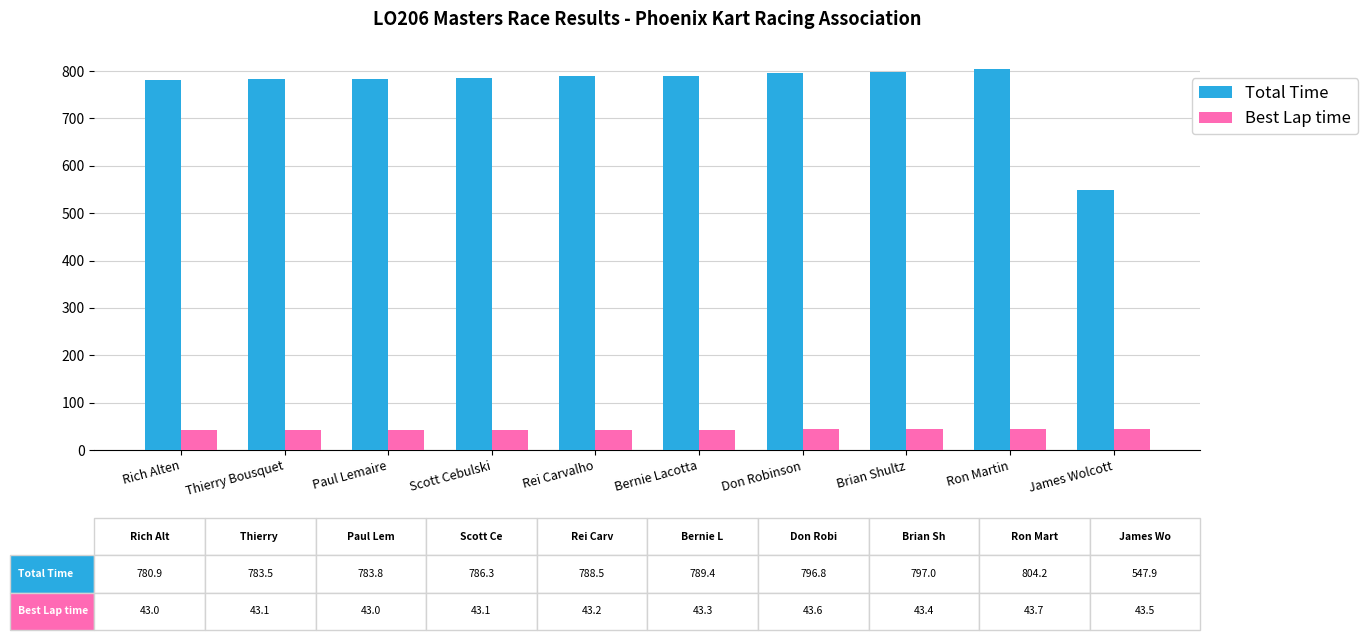

The value of Total Time at Don Robinson is 220.3. True or false?

False